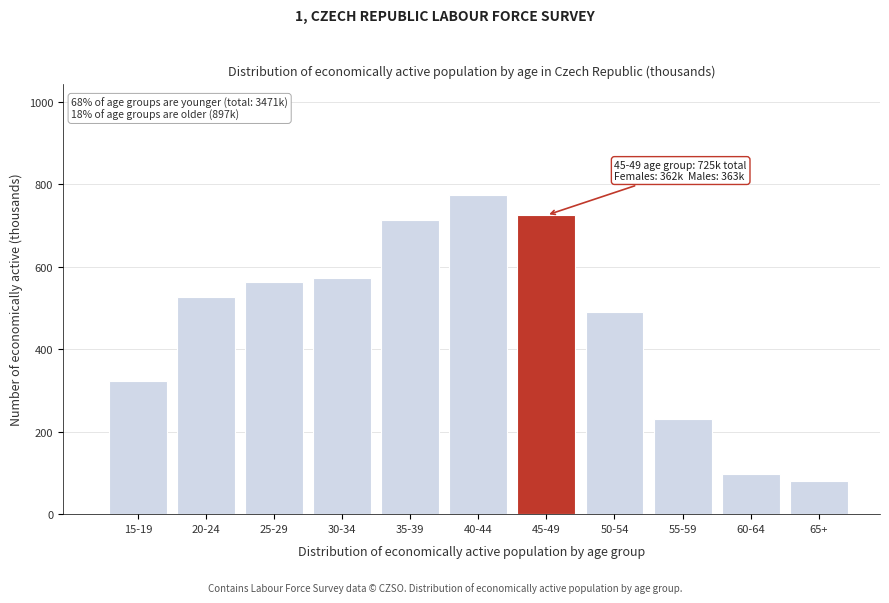

Reading left to right, what are all the values shown in this chart?

323.2	526.8	562.4	572.2	713.0	773.8	725.3	489.5	230.0	97.9	79.7